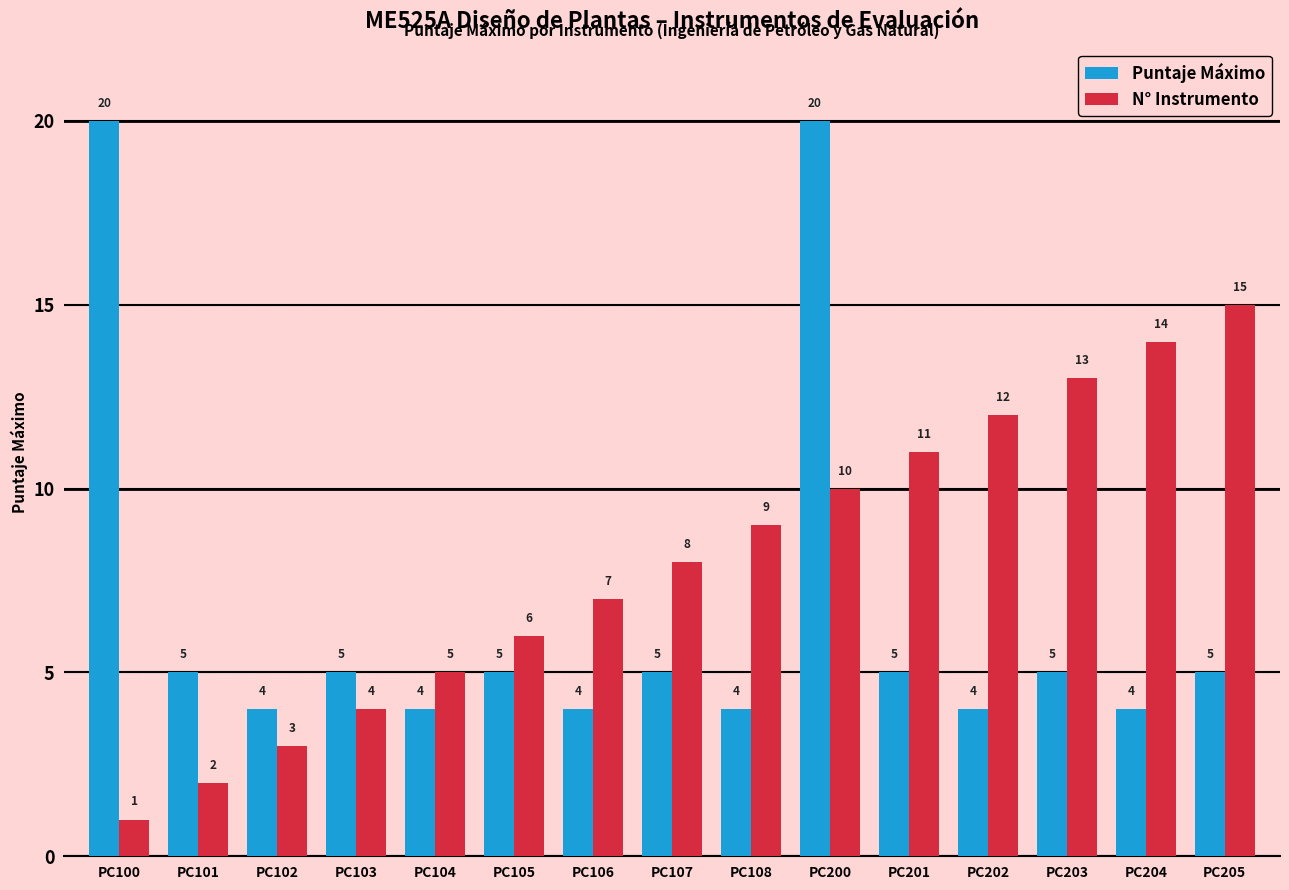

Is it true that N° Instrumento equals 3 at PC107?

False